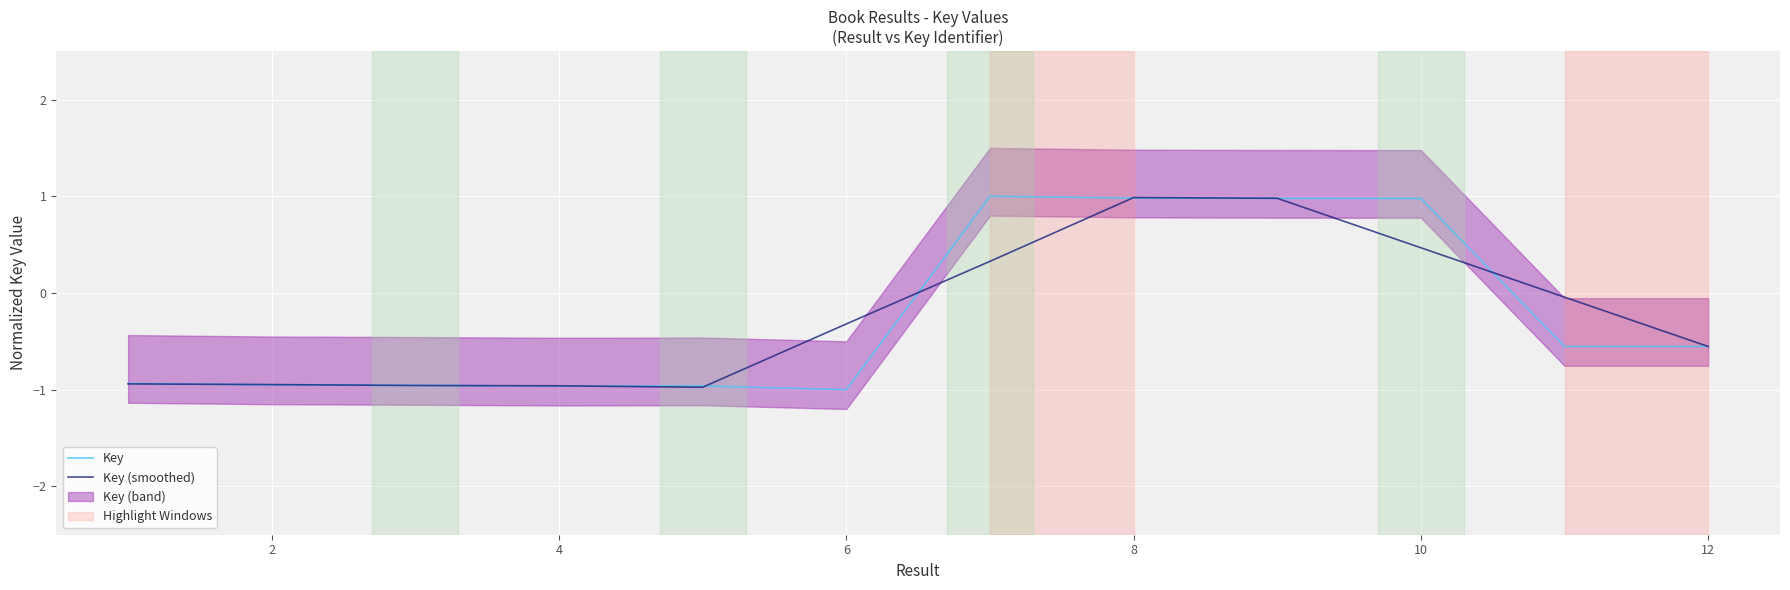

What is the difference between the maximum and minimum values in the Key (smoothed) series?

2.0